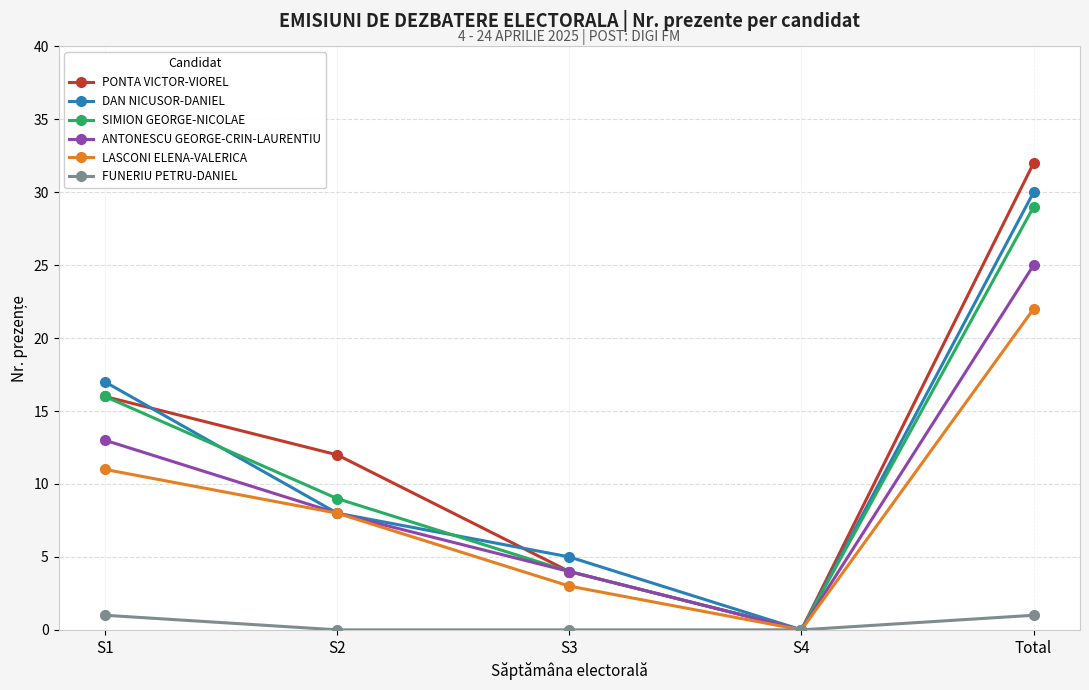

At which category does ANTONESCU GEORGE-CRIN-LAURENTIU reach its first local valley?

S4